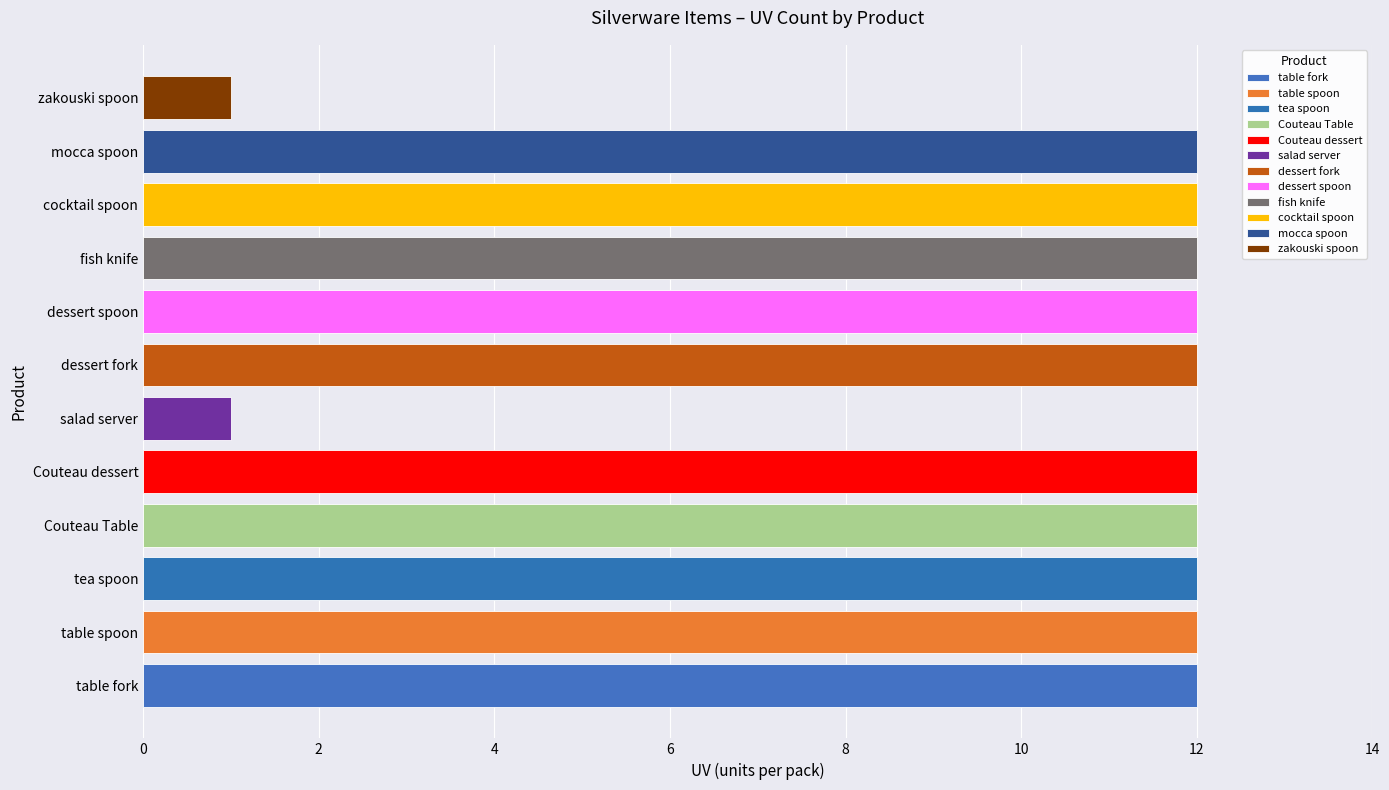

What is the maximum value shown in the chart?

12